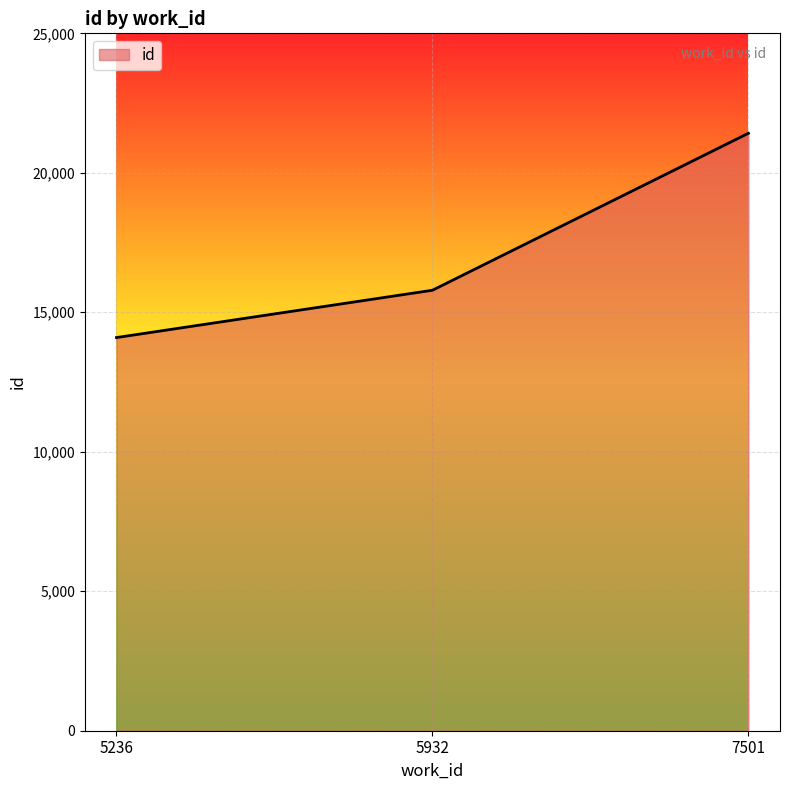

Does the chart display data point markers on the line(s)?

No